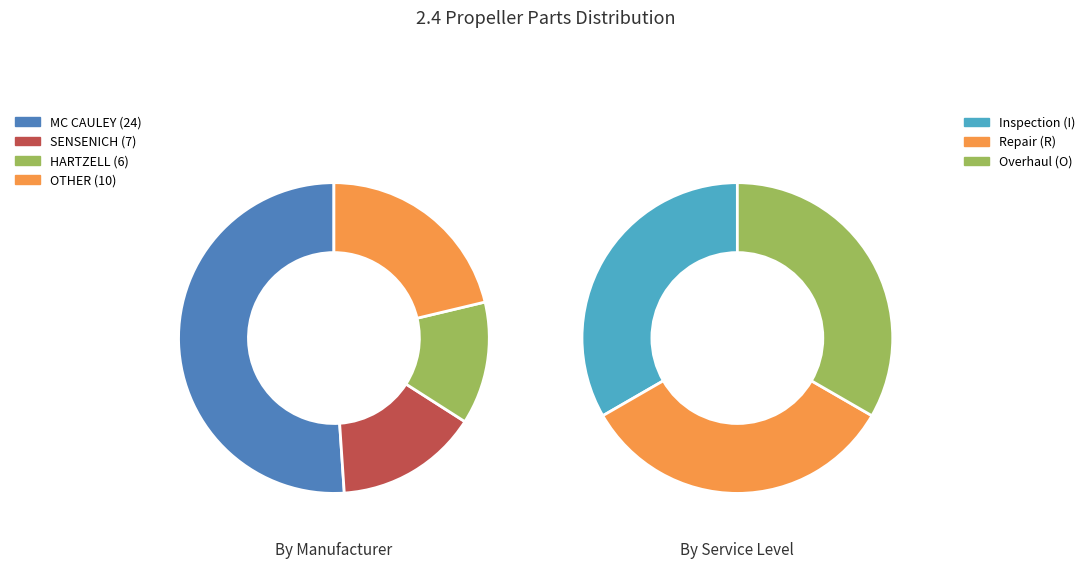

What is the change in value from SENSENICH to HARTZELL?

-1